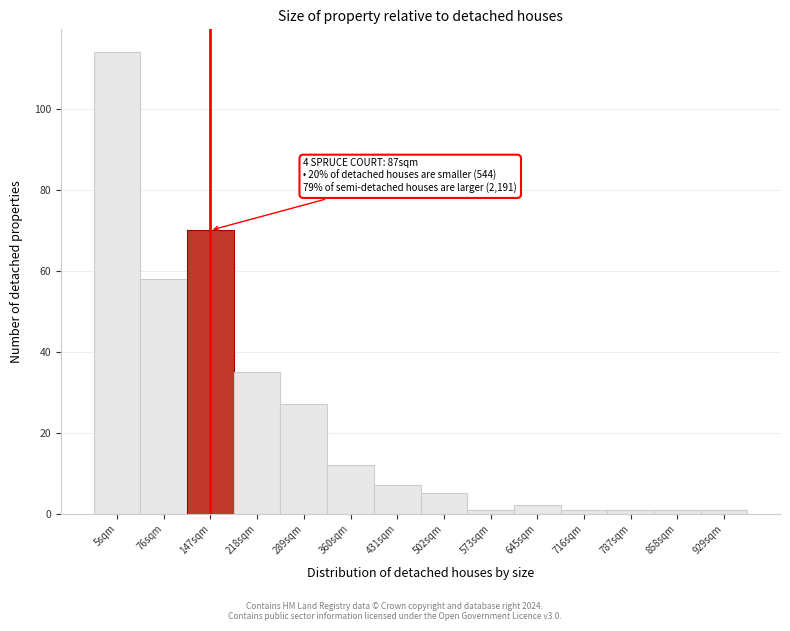

Reading left to right, transcribe all the data shown in this chart.

114	58	70	35	27	12	7	5	1	2	1	1	1	1